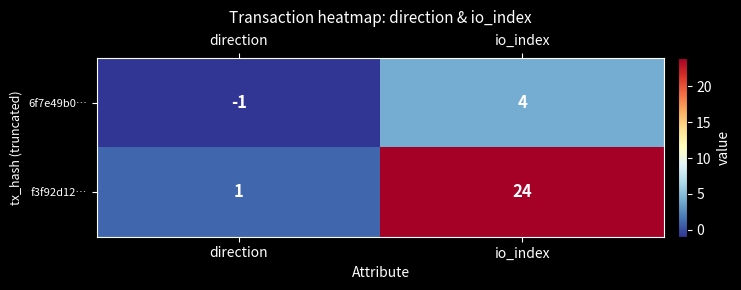

Reading left to right, extract all data points from this chart.

6f7e49b0…: direction=-1	io_index=4
f3f92d12…: direction=1	io_index=24